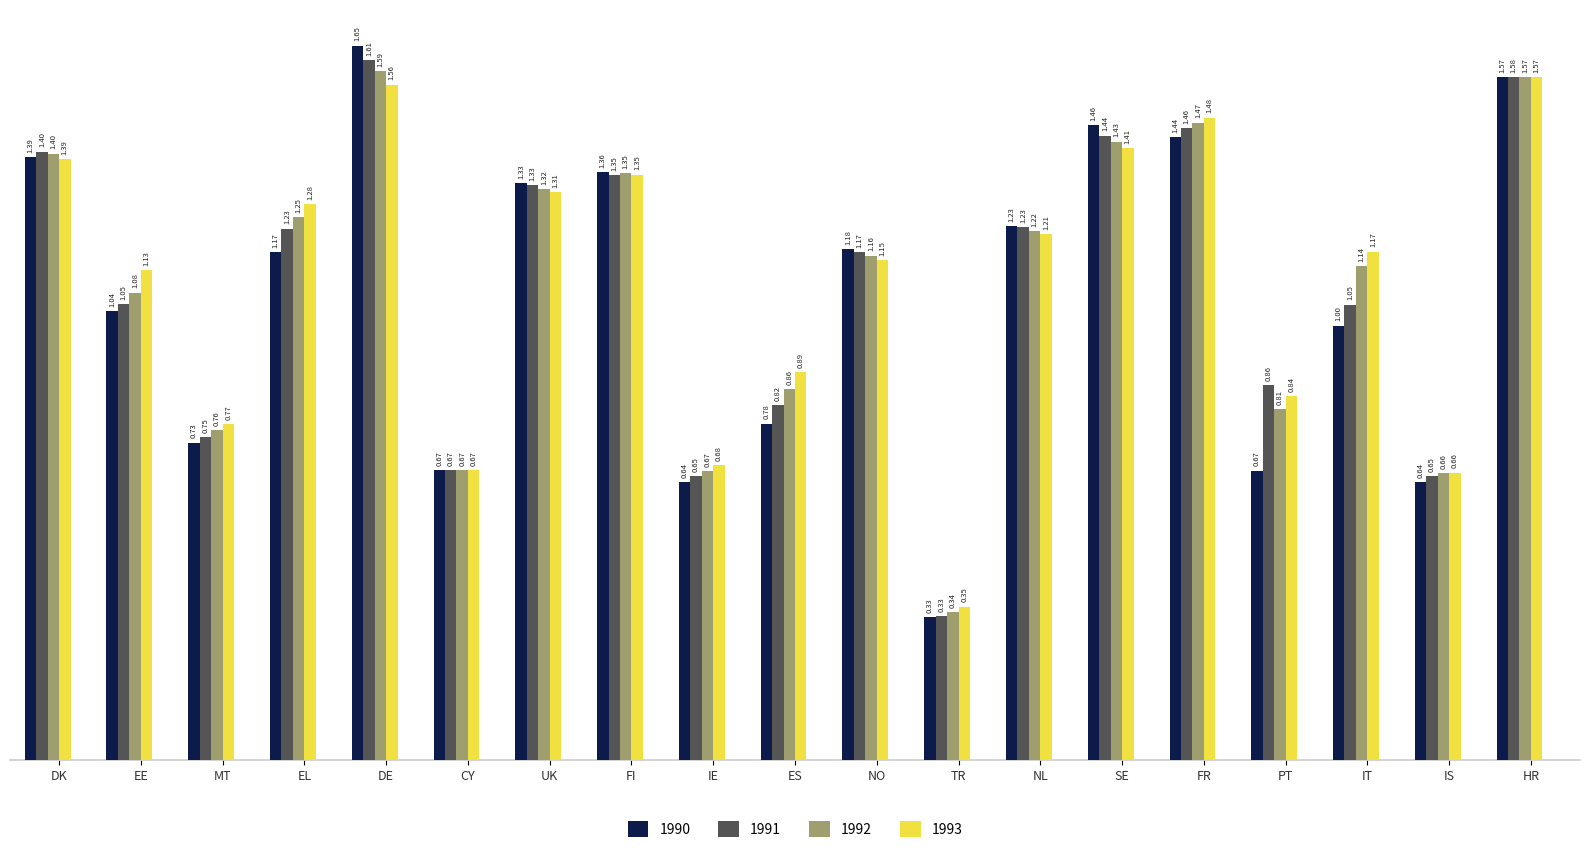

The 1992 series shows 0.2 at IE. True or false?

False